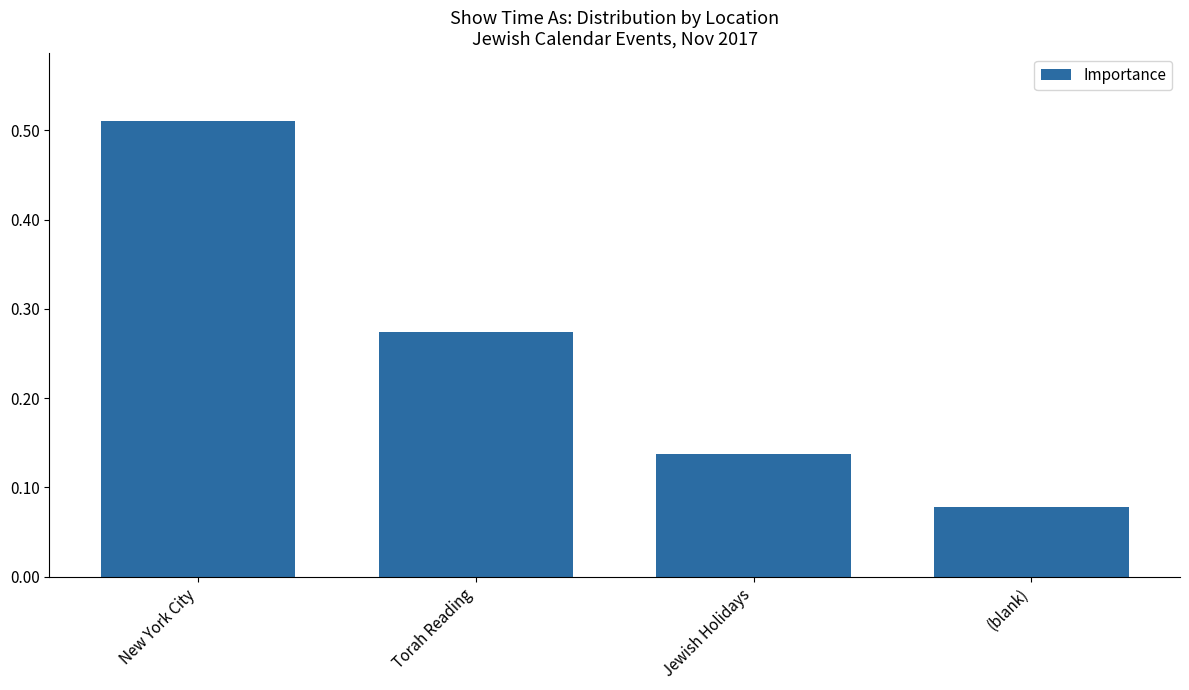

What is the sum of all values?

1.0